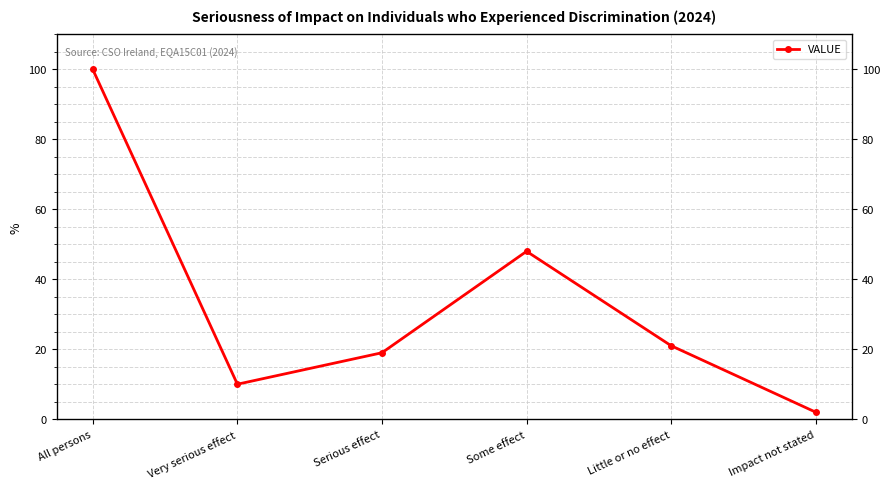

List the labels in order of value, smallest first.

Impact not stated, Very serious effect, Serious effect, Little or no effect, Some effect, All persons